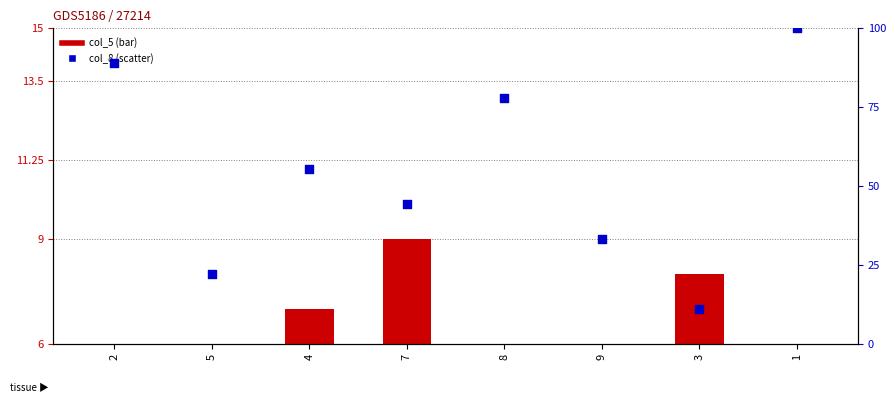

Which series has the largest total across all categories?

col_8 (rank)